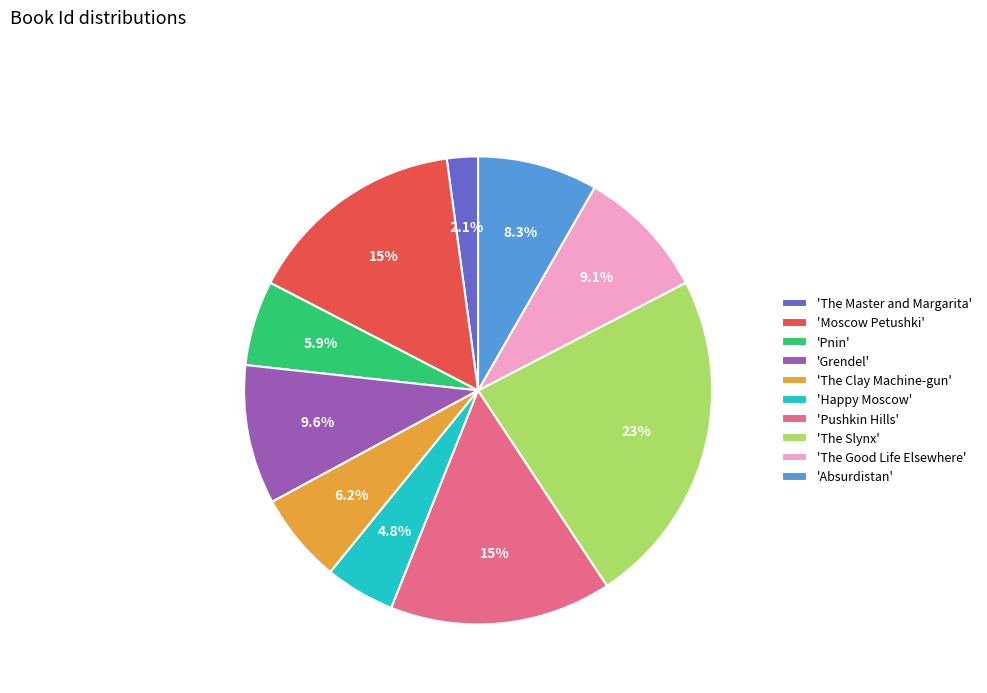

How much of the chart is everything except 'Pnin'?

94.1%